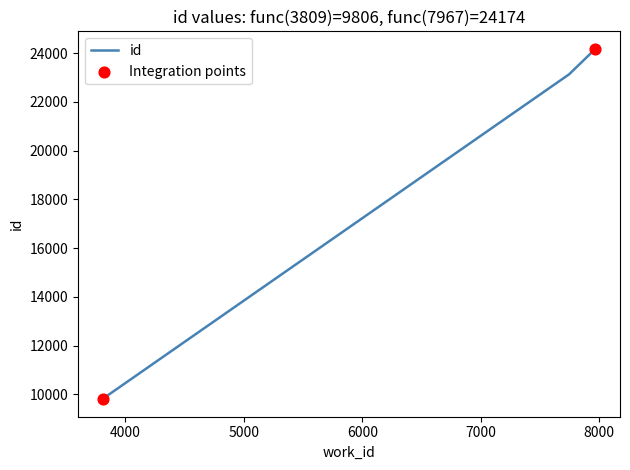

Approximately how many times larger is the value at 7746 compared to 3829?

2.3